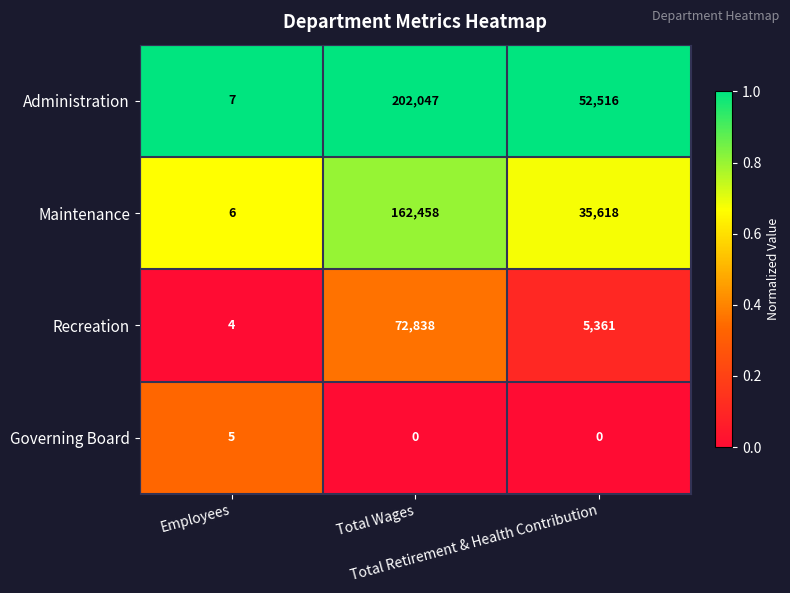

What is the maximum value for Recreation?

72838